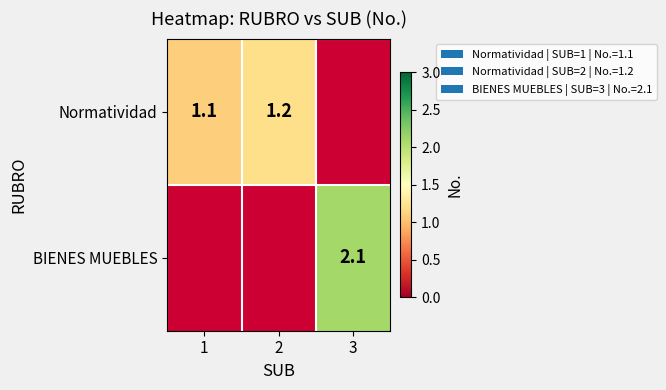

The Normatividad series shows 1.1 at 1. True or false?

True